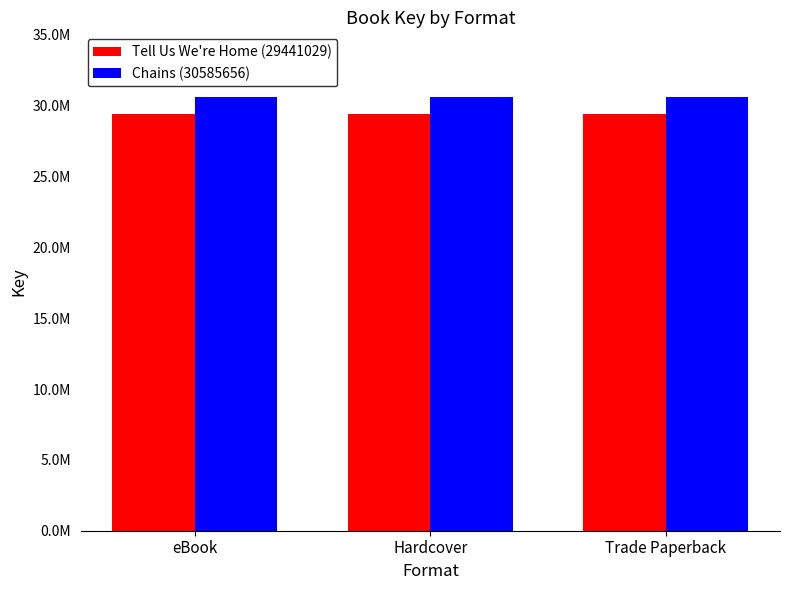

What are all the series names shown in the legend?

Tell Us We're Home (29441029), Chains (30585656)